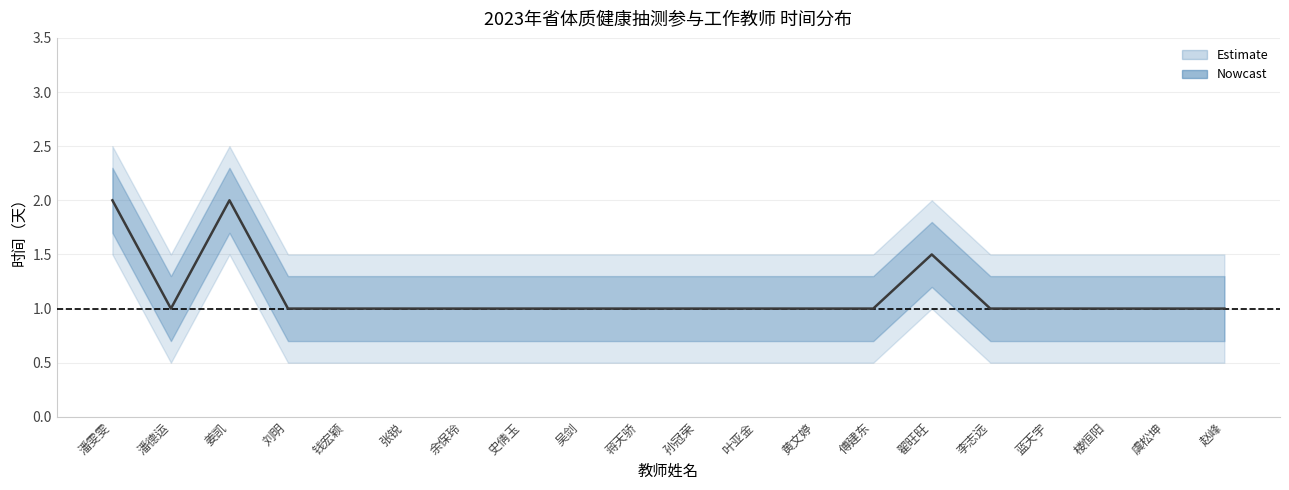

True or false: the data shows 1.7 at 刘明.

False